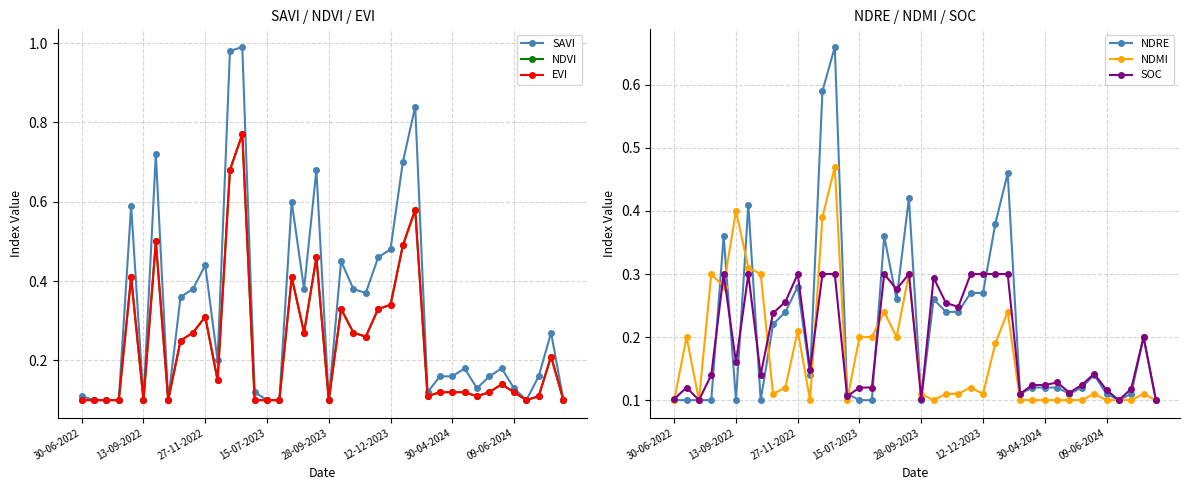

What is the greatest value displayed?

1.0